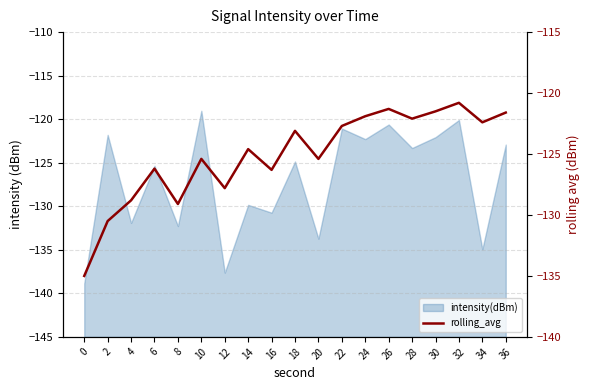

What is the smallest value displayed?

-135.0